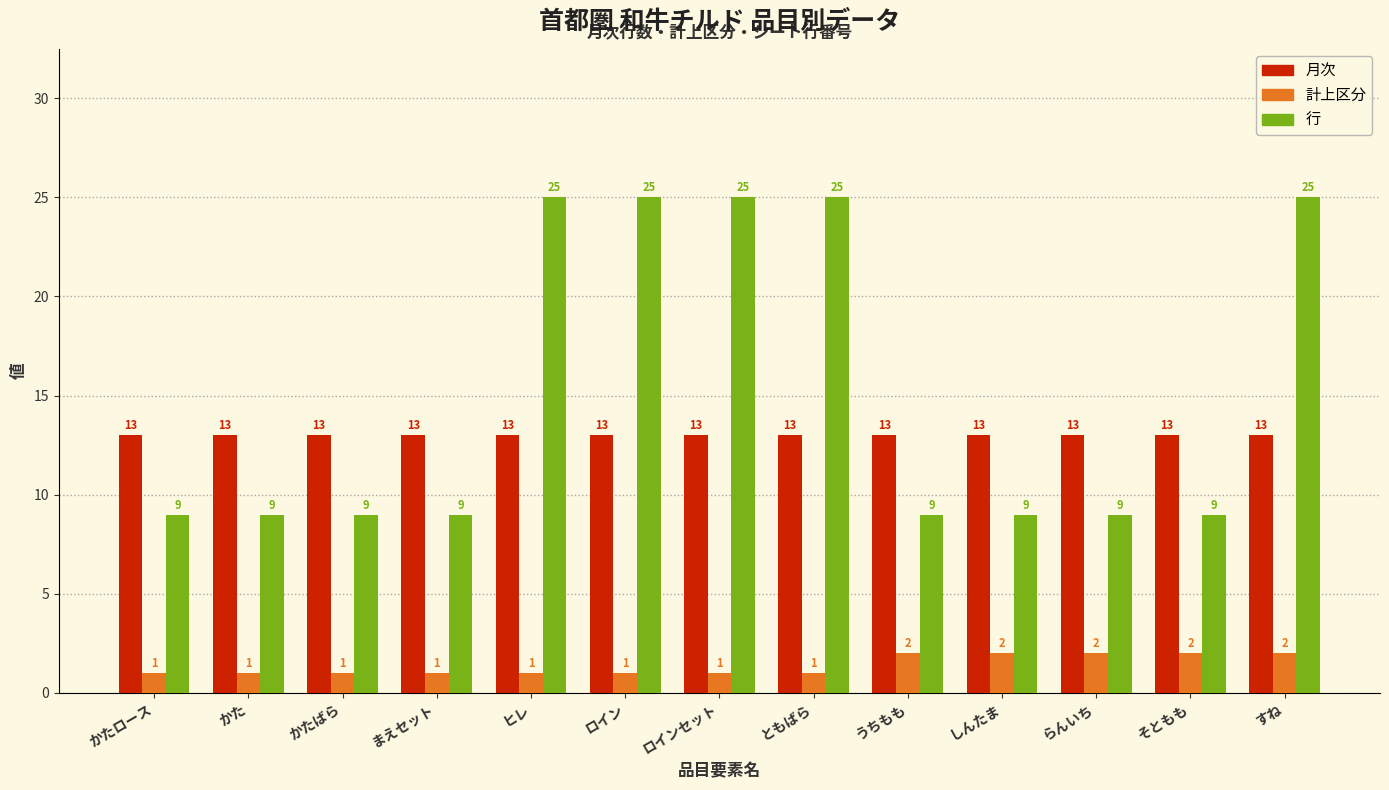

What is the highest value of the 計上区分 series?

2